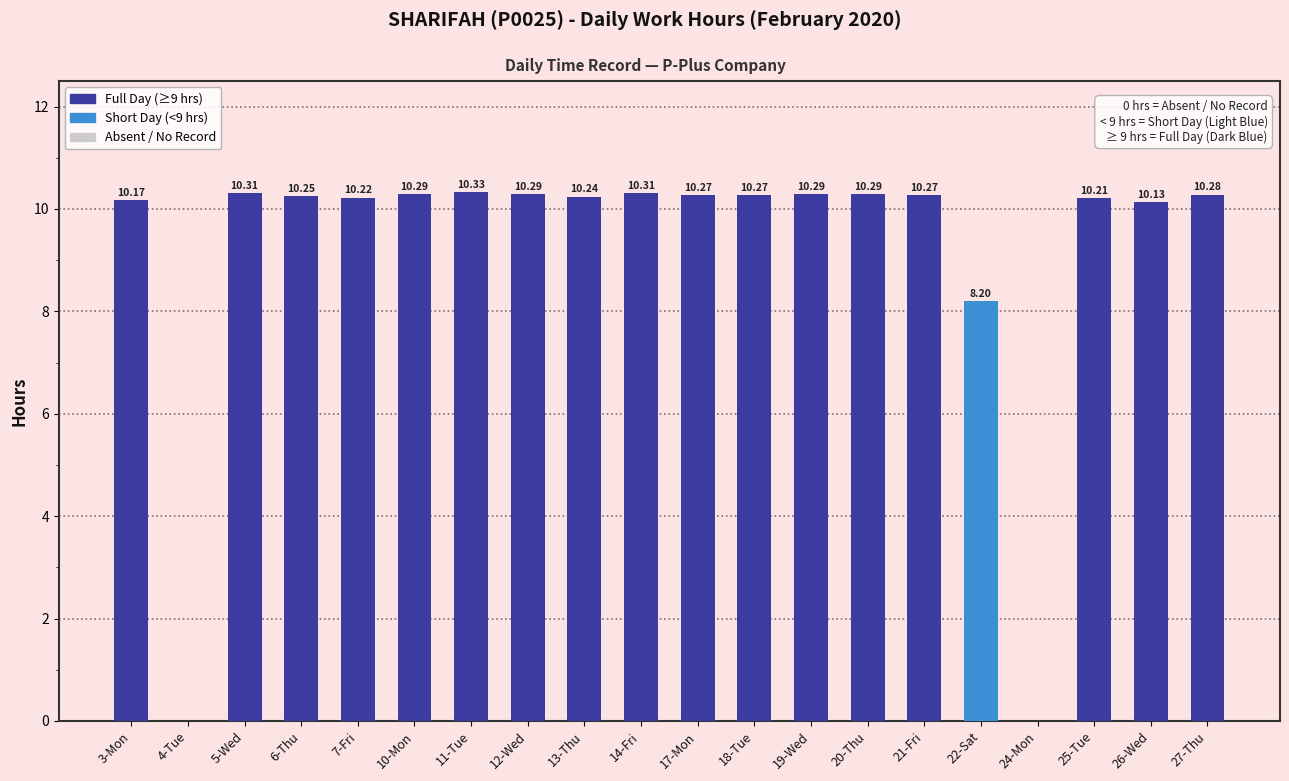

Between 13-Thu and 22-Sat, which is larger?

13-Thu